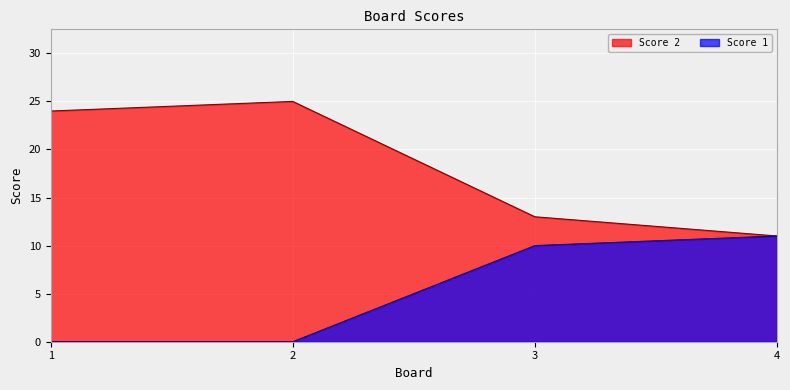

Between 1 and 4, which series saw the biggest shift?

Score 2